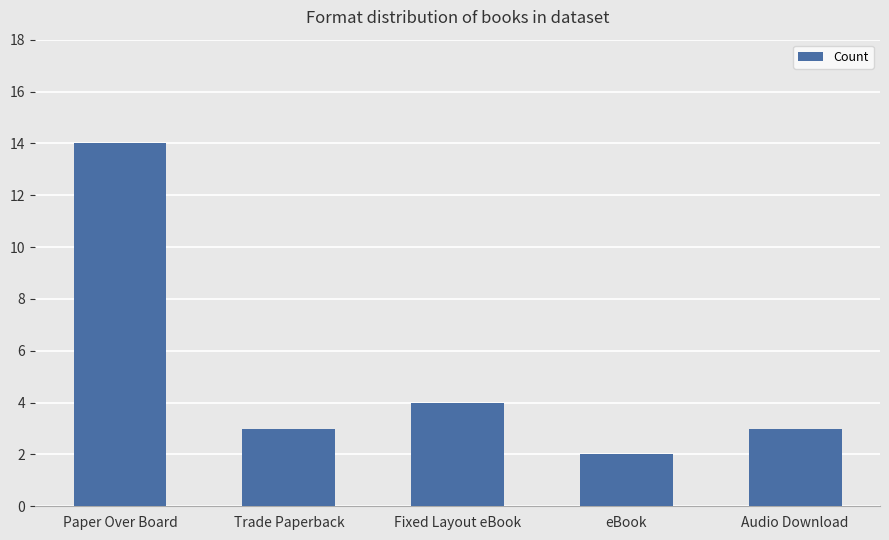

What is the label of the 2nd bar from the right?

eBook